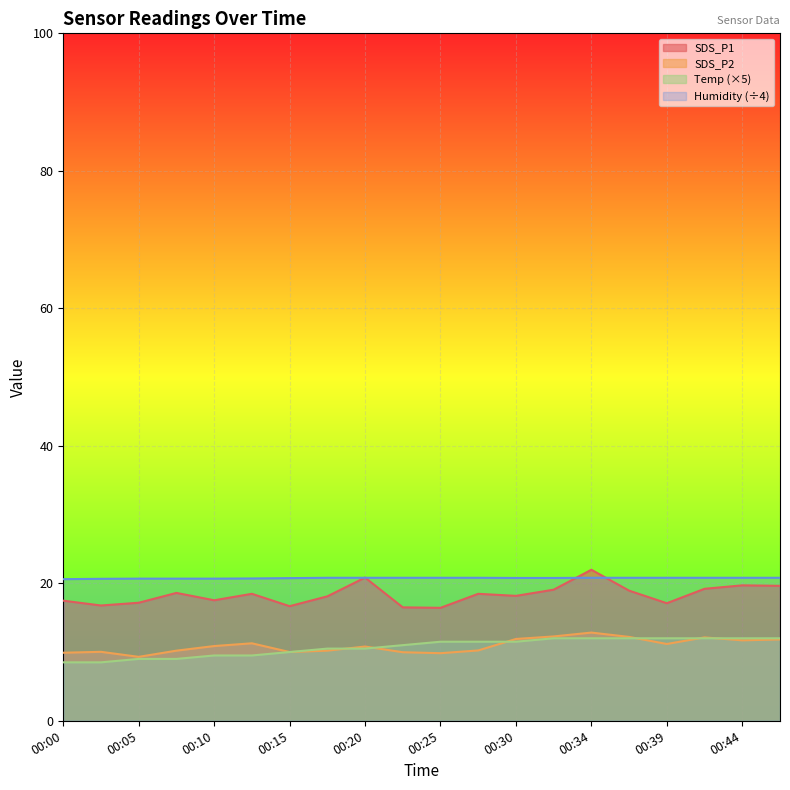

True or false: SDS_P2 and Temp cross at least once.

True